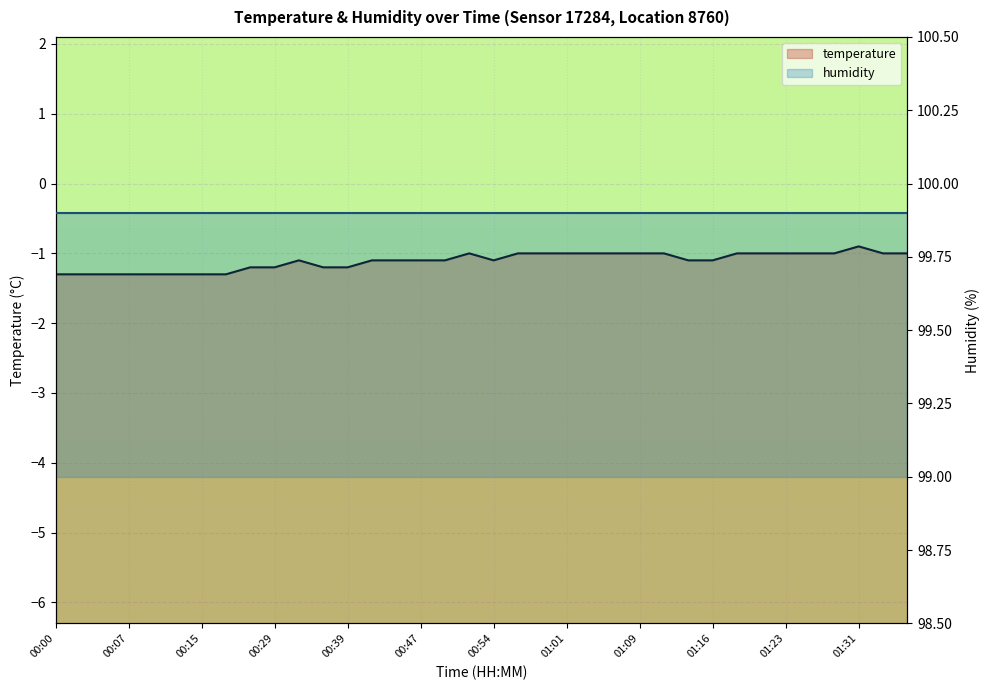

What is the value of the temperature point at the 8th from the left?

-1.3